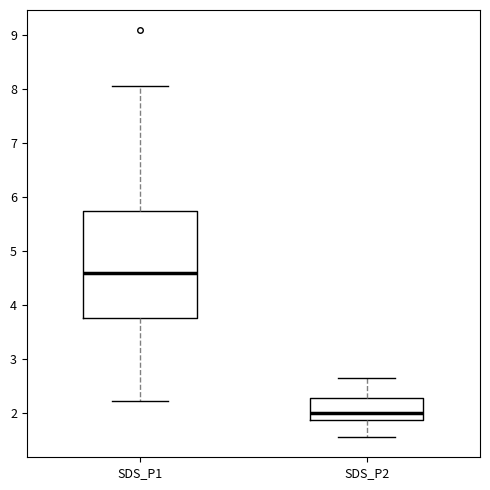

Which box has the highest median line?

SDS_P1